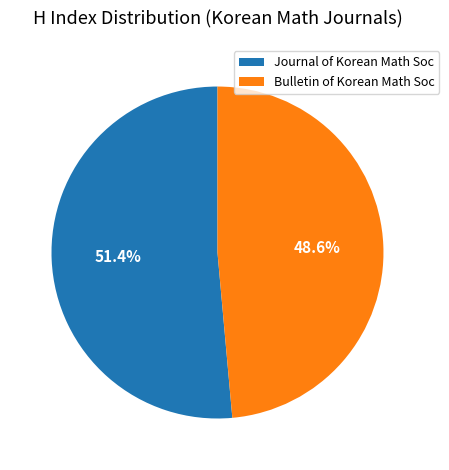

Between Bulletin of Korean Math Soc and Journal of Korean Math Soc, which is larger?

Journal of Korean Math Soc